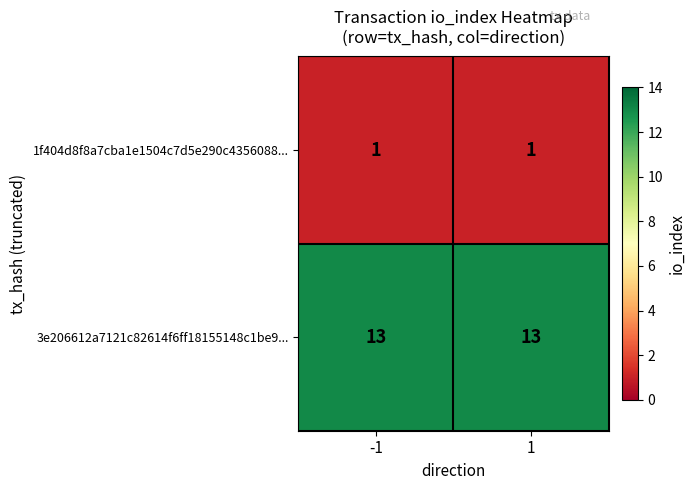

What is the spread (max minus min) of values at -1?

12